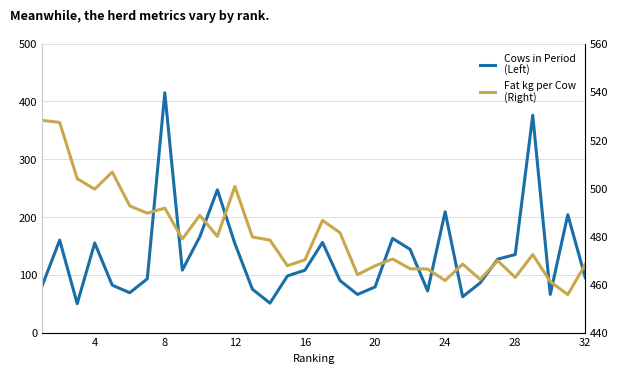

What is the greatest value displayed?

528.1